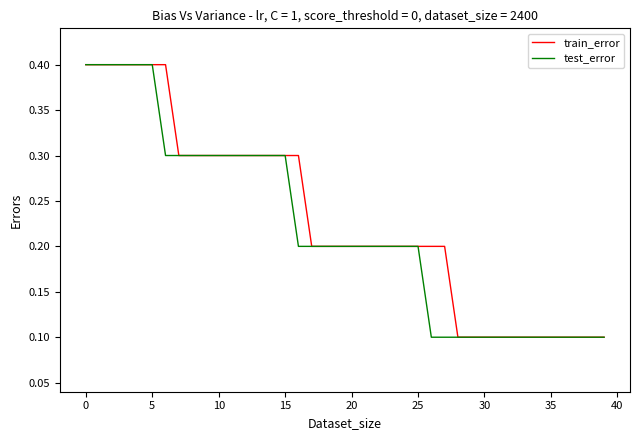

What is the minimum value for test_error?

0.1